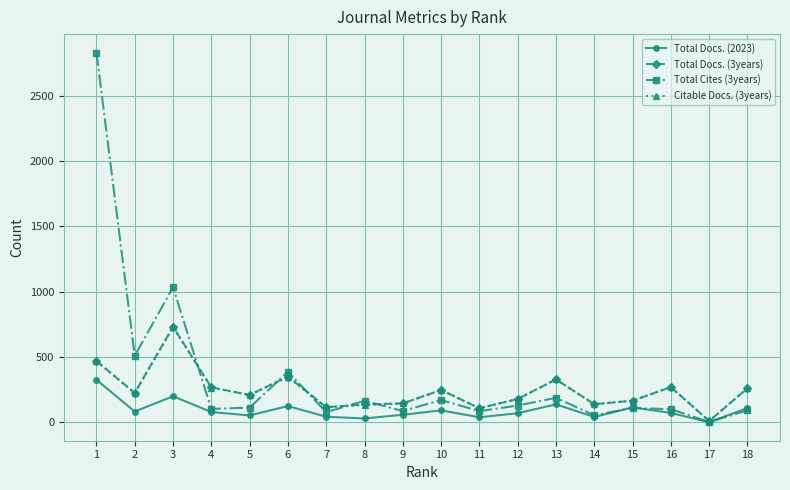

How many data points in Total Cites (3years) are less than 112?

9